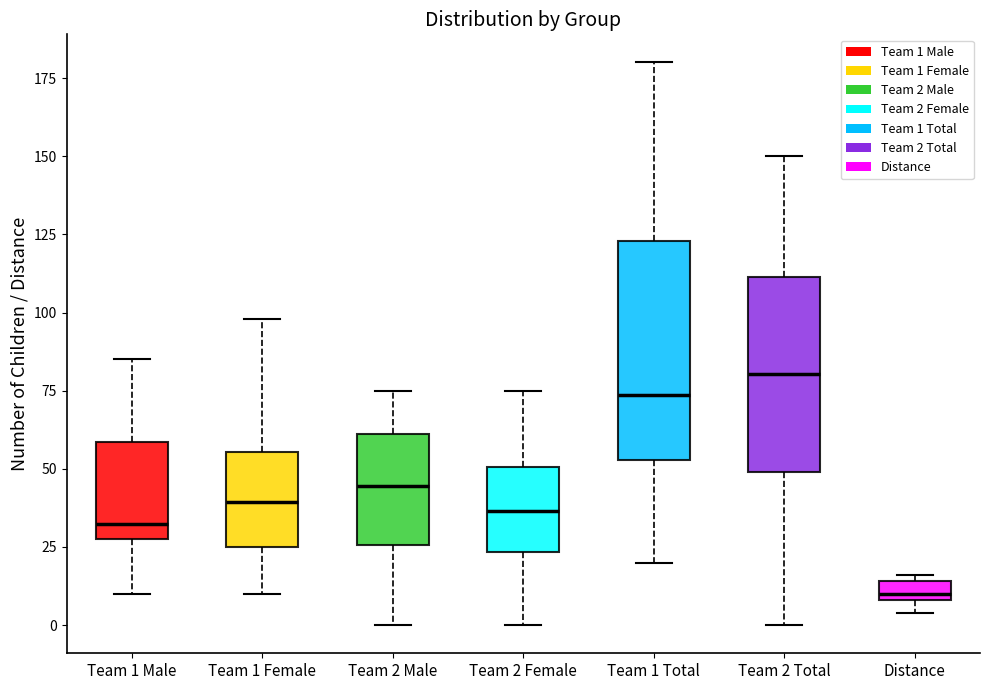

Where is the upper edge of the box for Distance on the y-axis? The values are not printed on the chart, so give them approximately, as read against the axis.

15